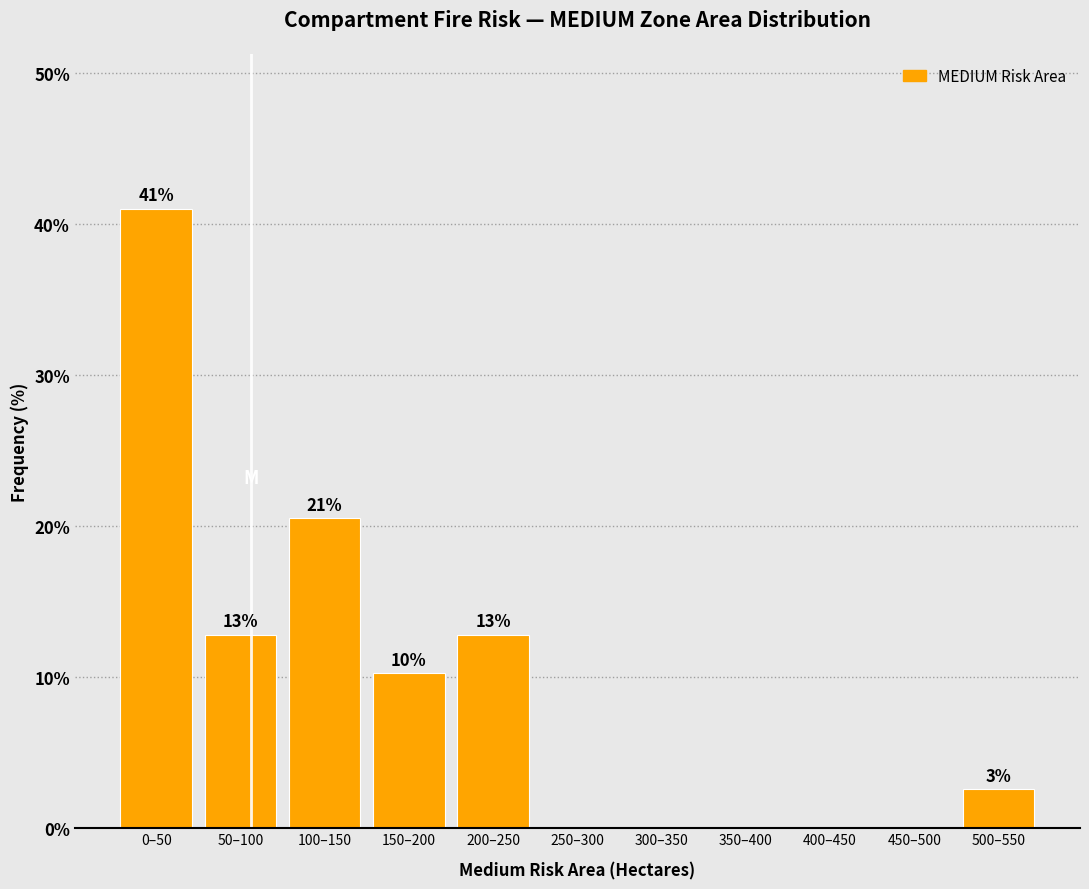

Are the bars horizontal?

No